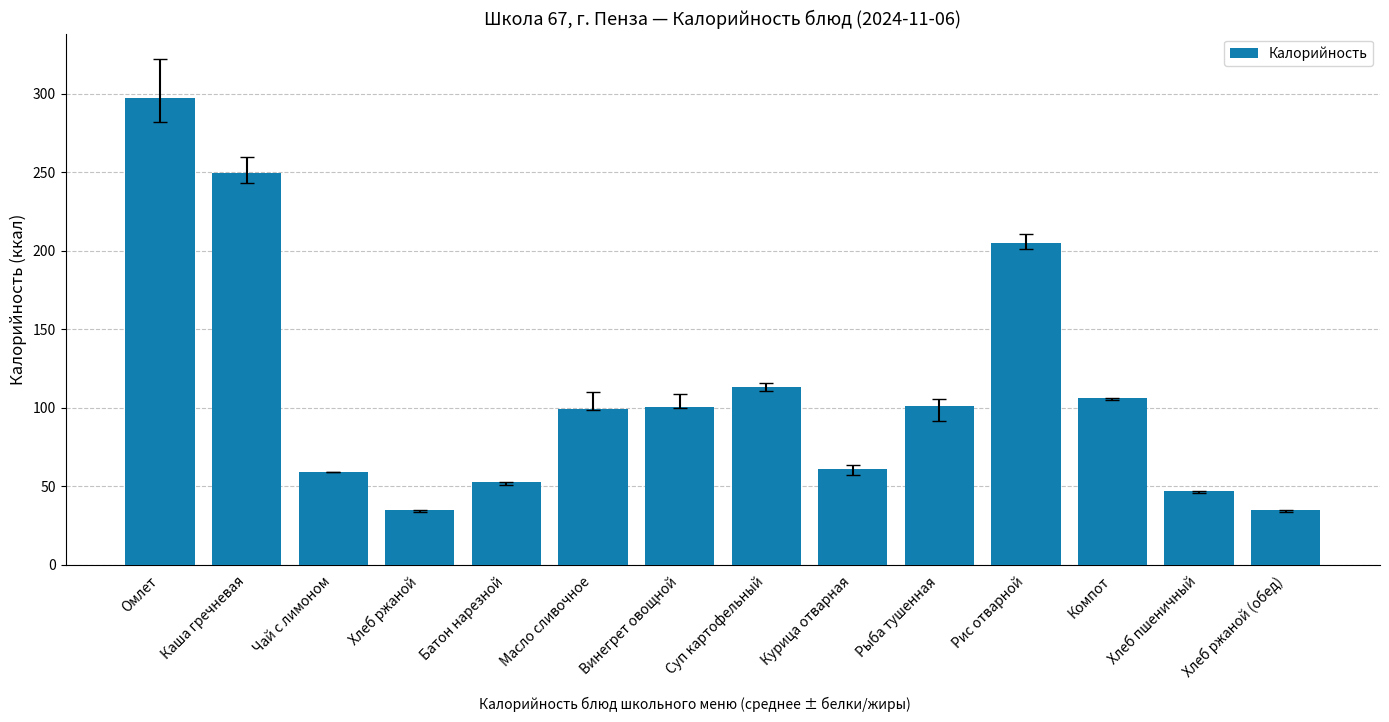

What is the maximum value shown in the chart?

297.2